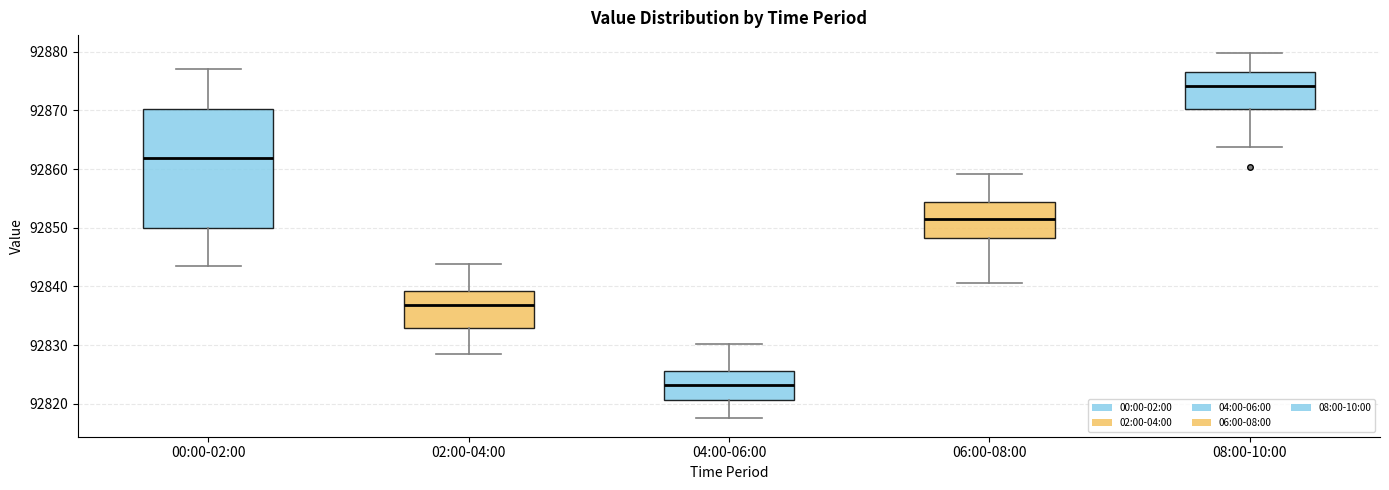

Where does the lower whisker of the box for 00:00-02:00 end on the y-axis? The values are not printed on the chart, so give them approximately, as read against the axis.

92843